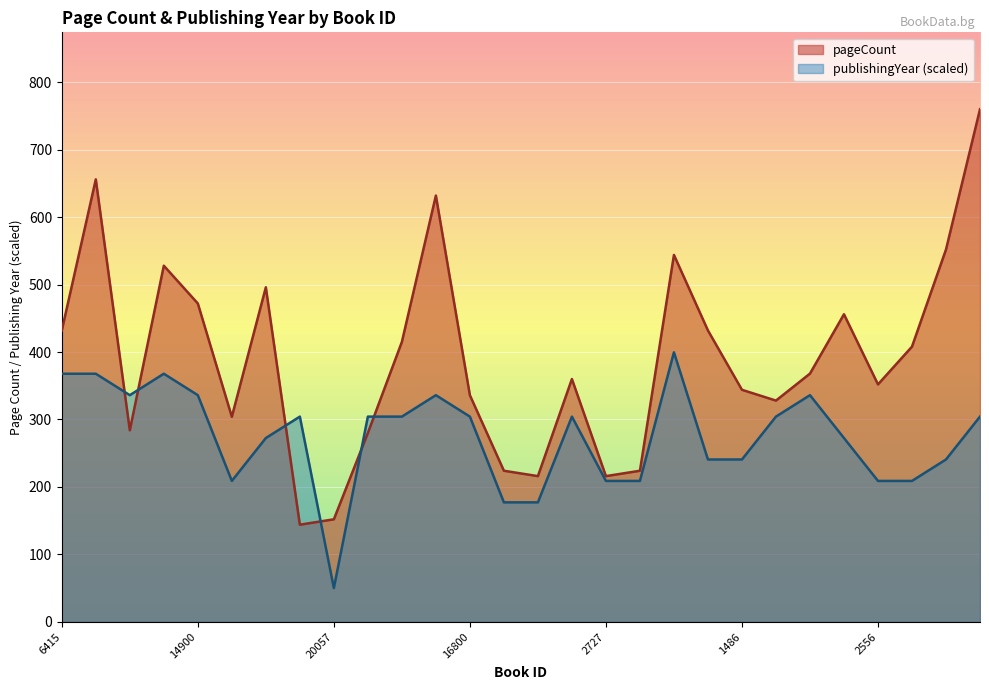

True or false: publishingYear and pageCount intersect in this chart.

True